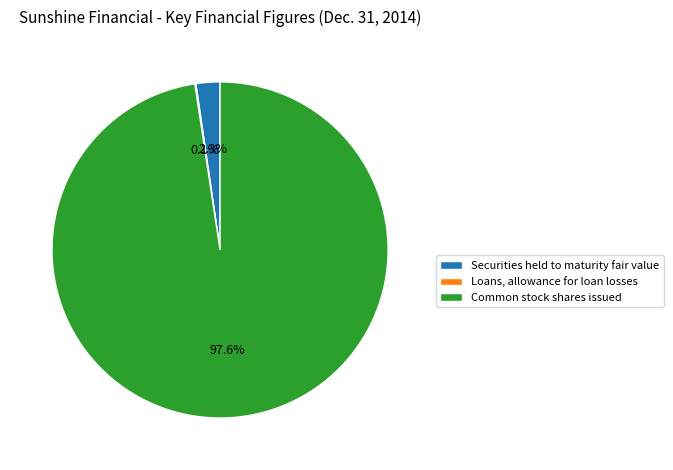

Does Securities held to maturity fair value account for over 50% of the chart?

No